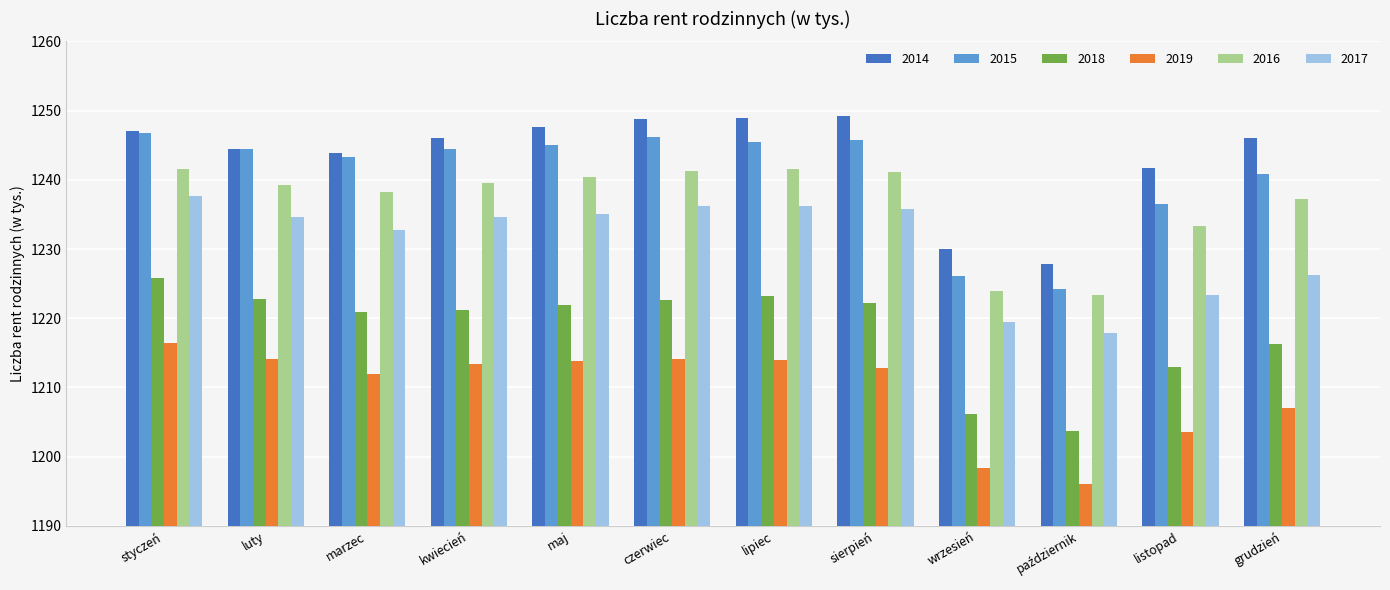

How many bars are there in each group?

6